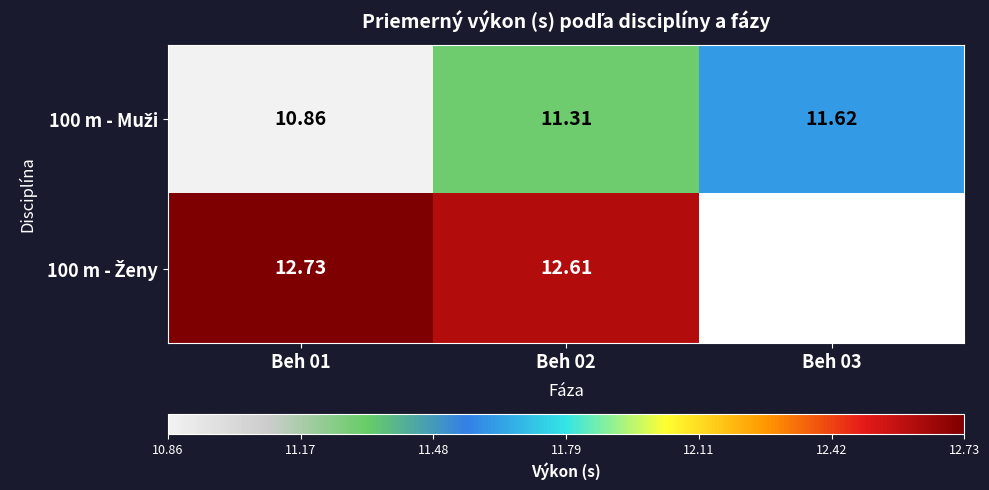

True or false: 100 m - Ženy has a value of 12.7 at Beh 01.

True